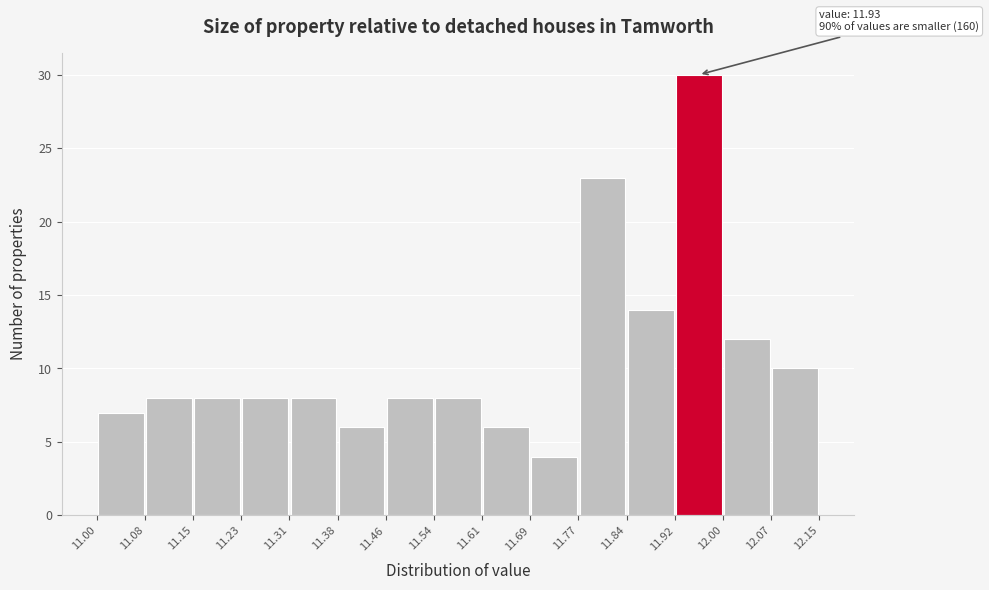

Over which range of the x-axis is the bar tallest?

11.92 to 12.00